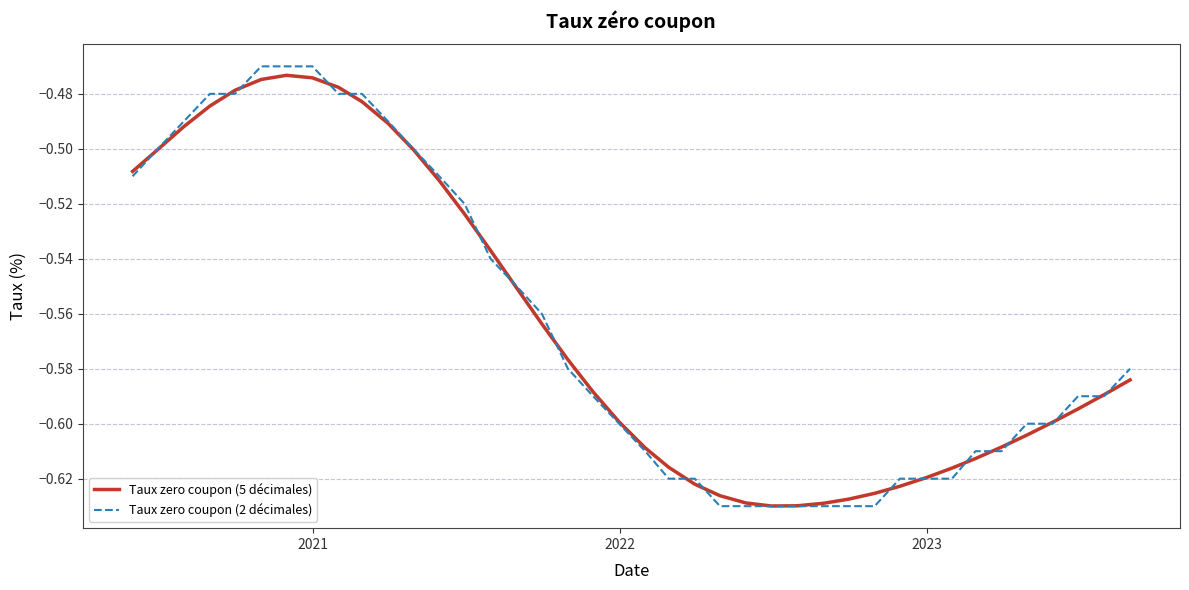

Which series has the largest range (max minus min)?

Taux zero coupon (2 décimales)